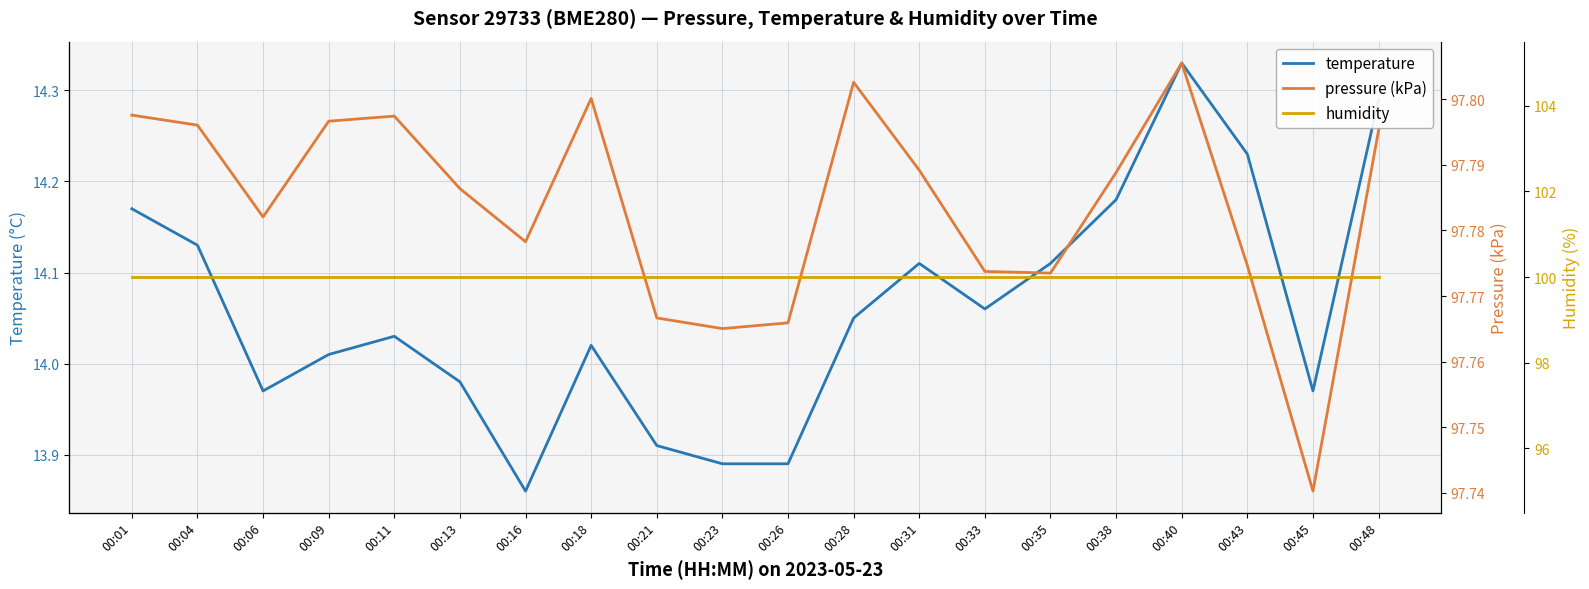

What are all the series names shown in the legend?

temperature, pressure (kPa), humidity